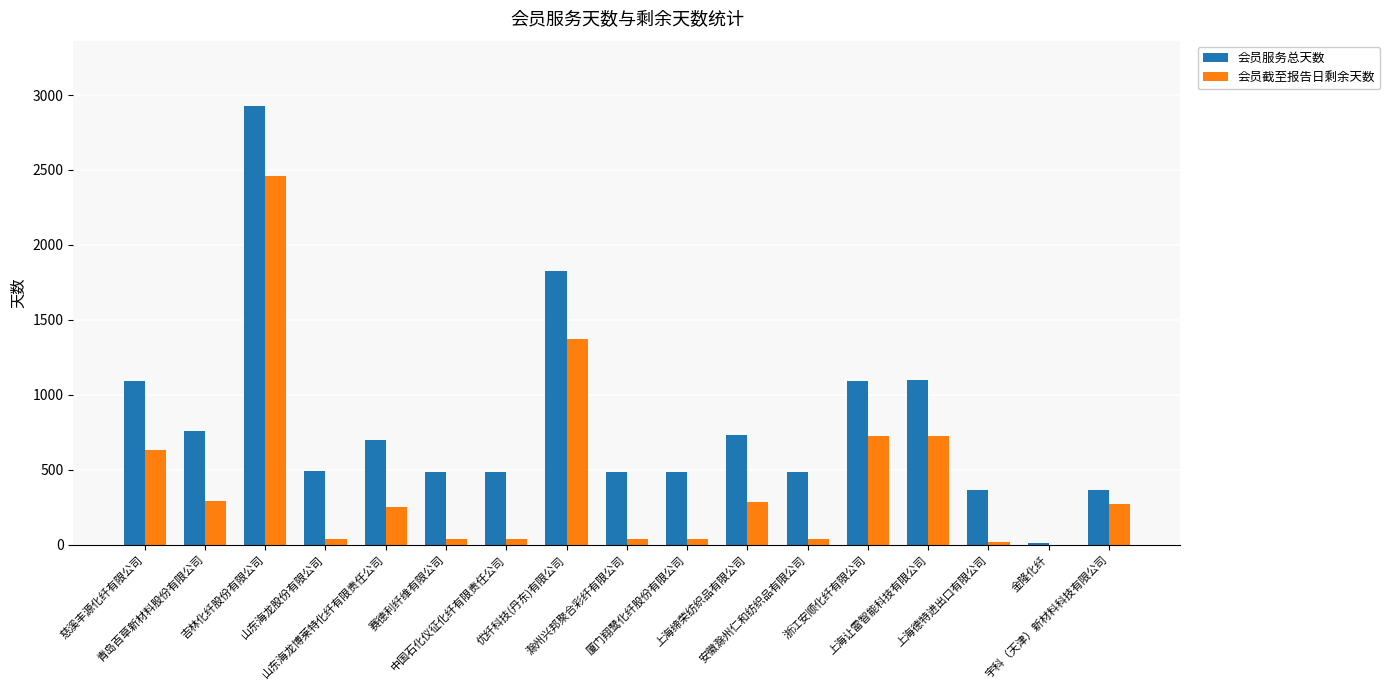

What is the highest value of the 会员服务总天数 series?

2924